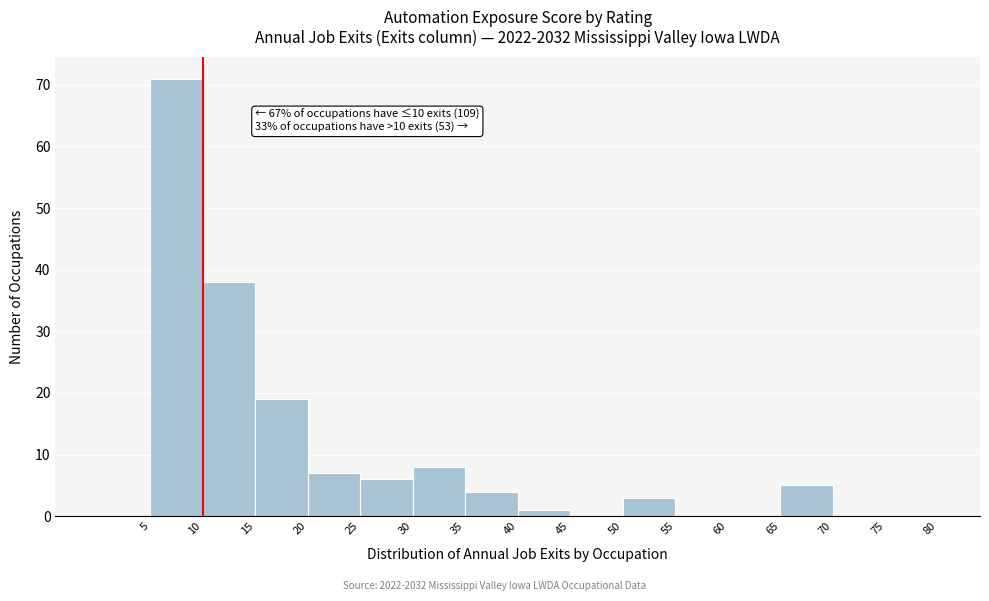

Over which range of the x-axis is the bar tallest?

5 to 10